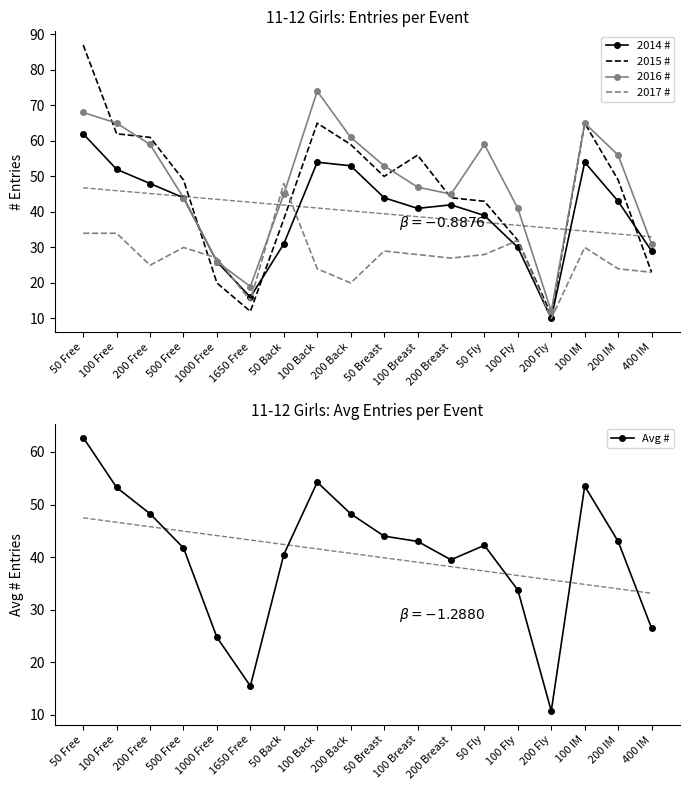

True or false: Avg # has more than 1 interior local peaks.

True